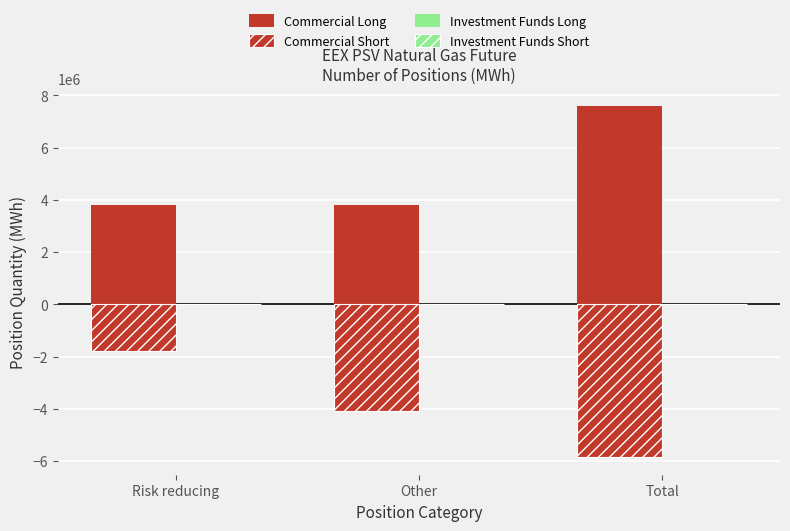

What are all the series names shown in the legend?

Commercial Long, Commercial Short, Investment Funds Long, Investment Funds Short